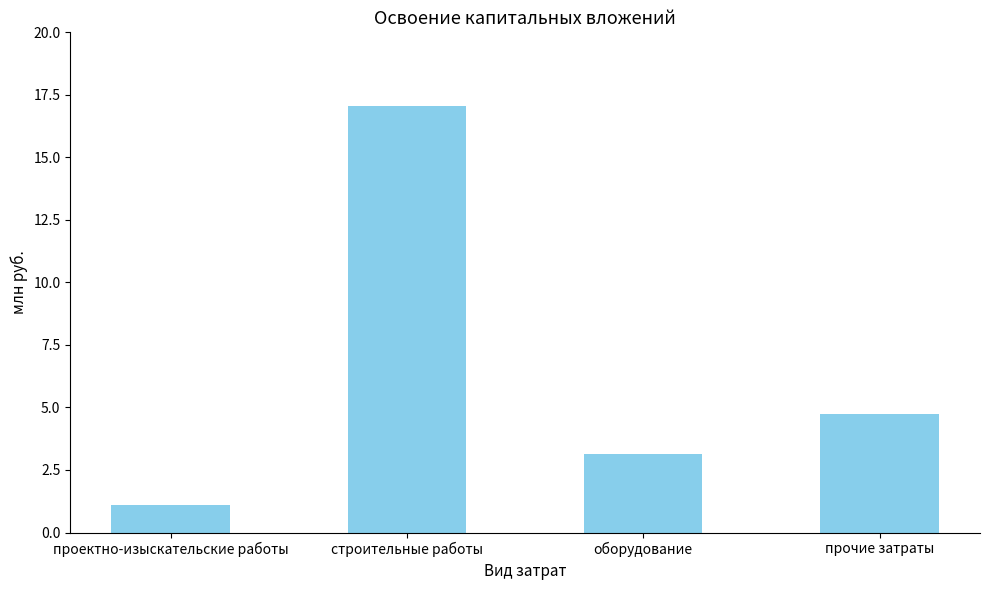

Reading left to right, what are all the values shown in this chart?

проектно-изыскательские работы=1.1	строительные работы=17.0	оборудование=3.1	прочие затраты=4.7